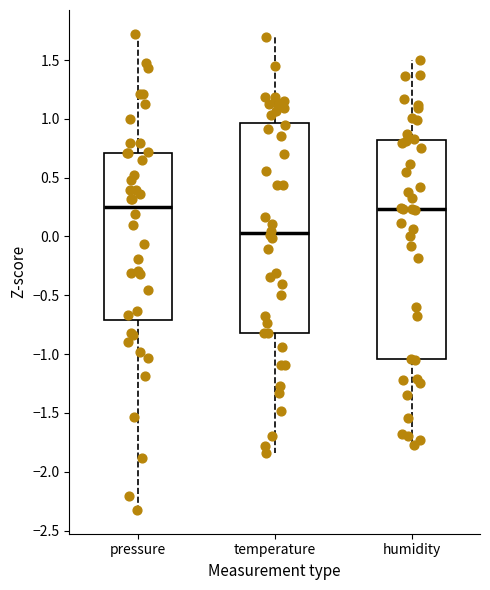

Reading left to right, read every box against the y-axis: the position of its median line, the range the box covers, and the ends of its whiskers. The values are not printed on the chart, so give them approximately, as read against the axis.

pressure: median 0.25, box -0.70 to 0.70, whiskers -2.30 to 1.70
temperature: median 0.05, box -0.80 to 0.95, whiskers -1.85 to 1.70
humidity: median 0.25, box -1.05 to 0.80, whiskers -1.75 to 1.50